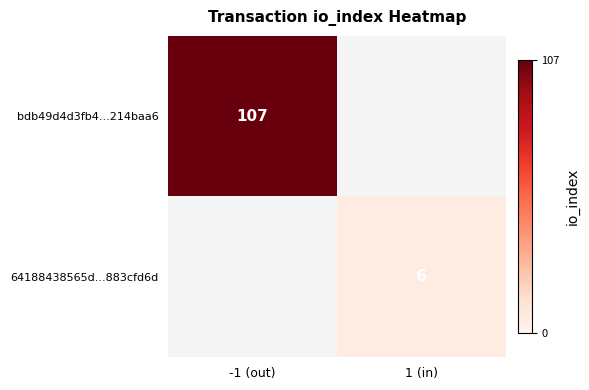

What is the highest value of the bdb49d4d3fb4...214baa6 series?

107.0